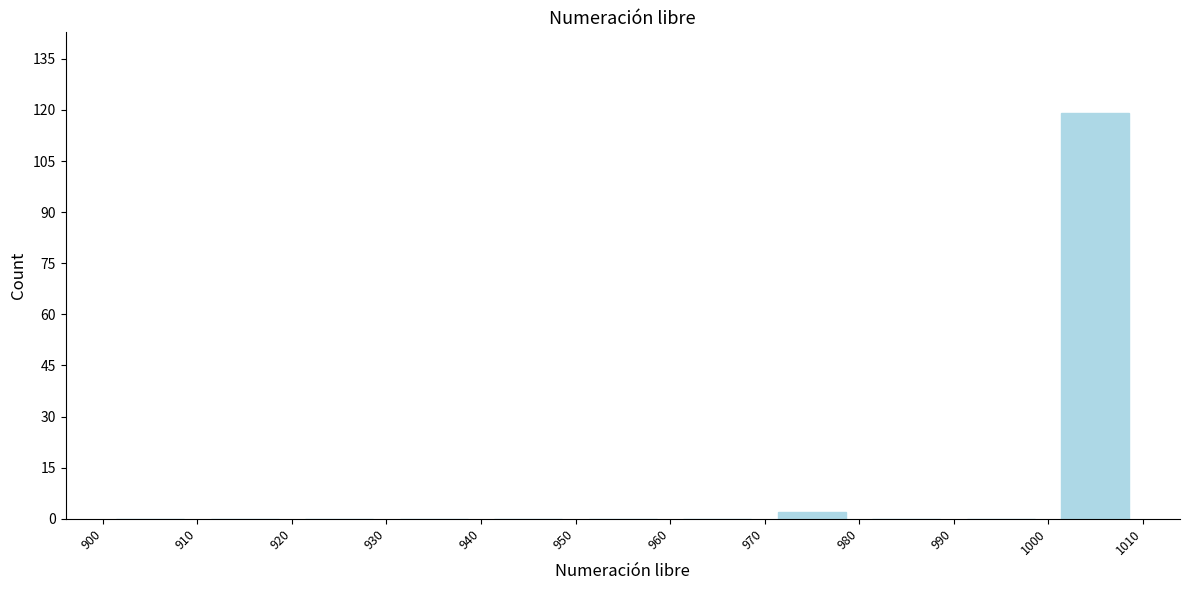

Over which range of the x-axis is the bar tallest?

1000 to 1010